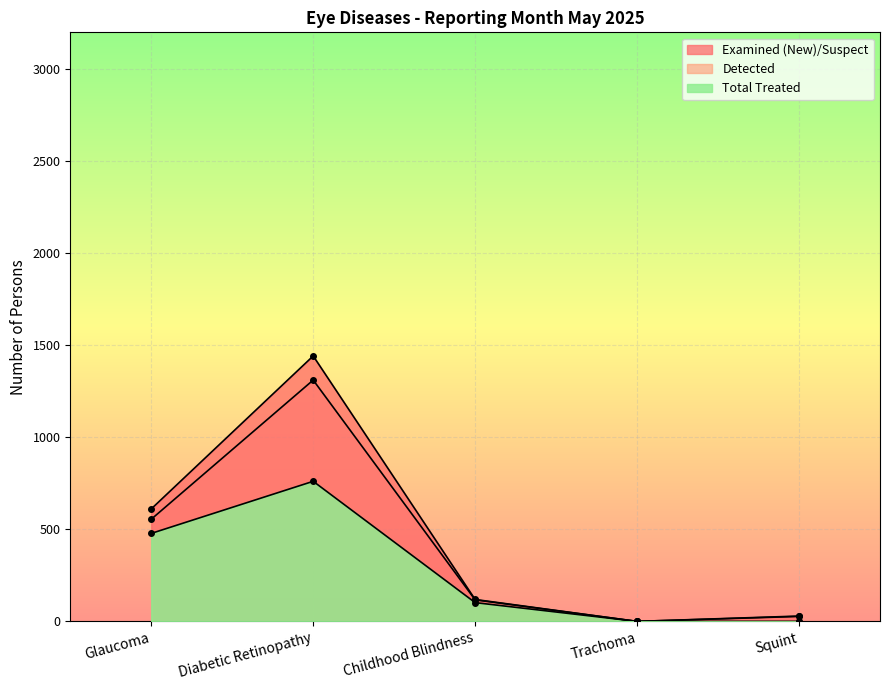

Where does the Detected series first go above 117?

Glaucoma